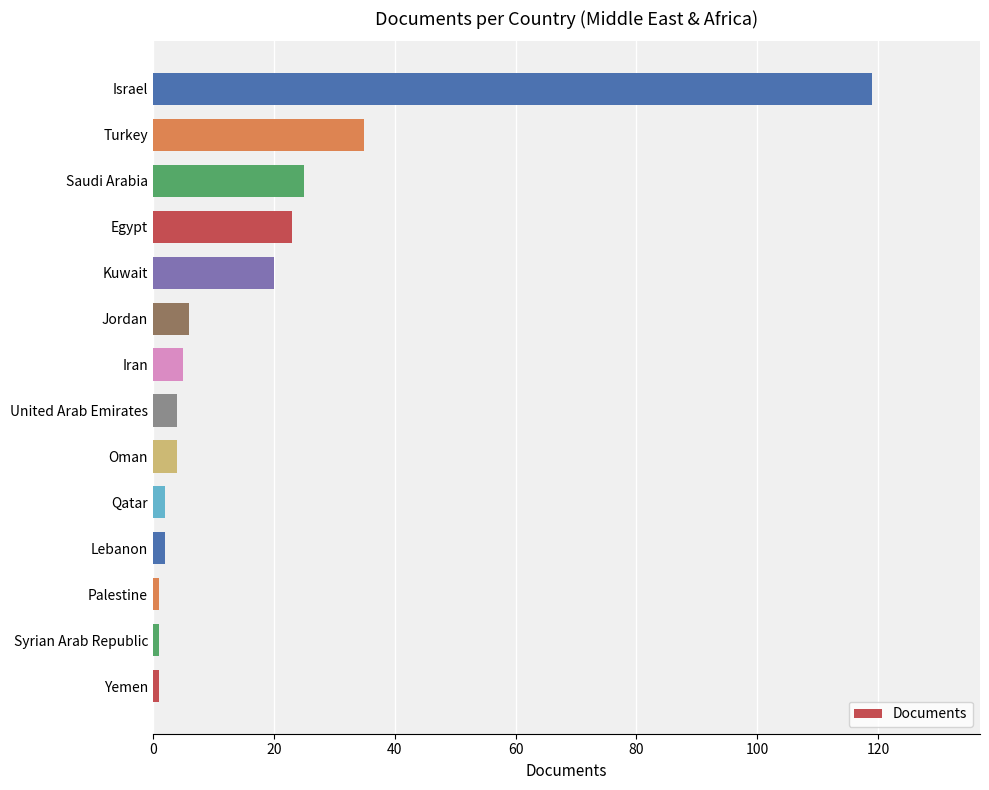

Reading bottom to top, transcribe all the data shown in this chart.

1	1	1	2	2	4	4	5	6	20	23	25	35	119